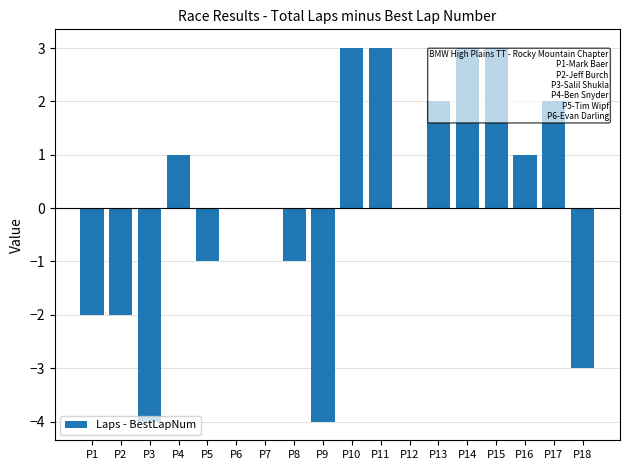

What is the greatest value displayed?

3